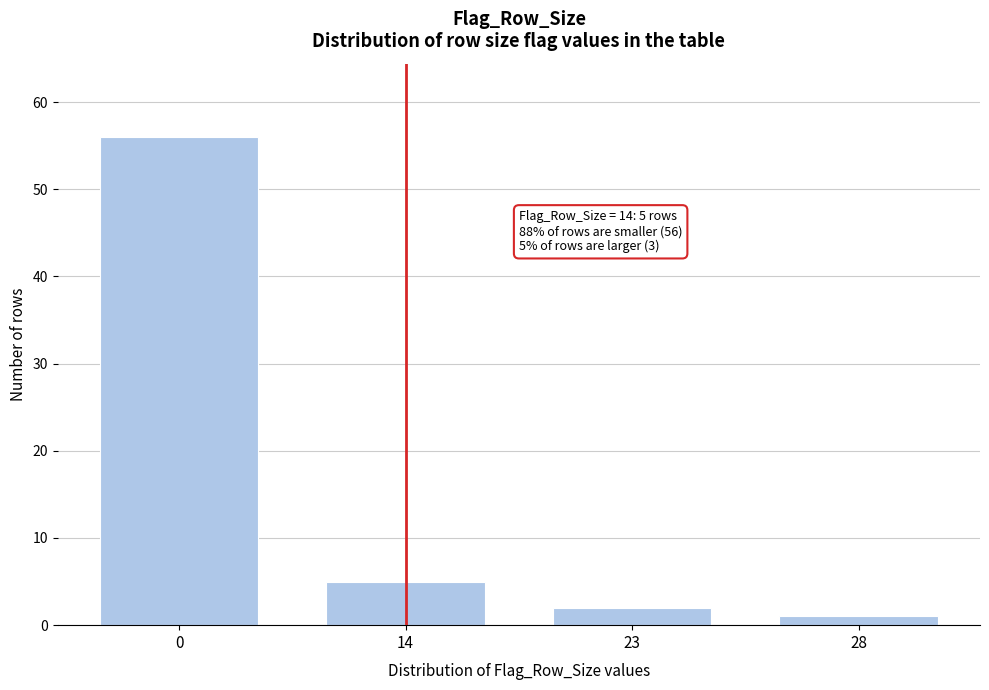

Reading right to left, extract all data points from this chart.

1	2	5	56